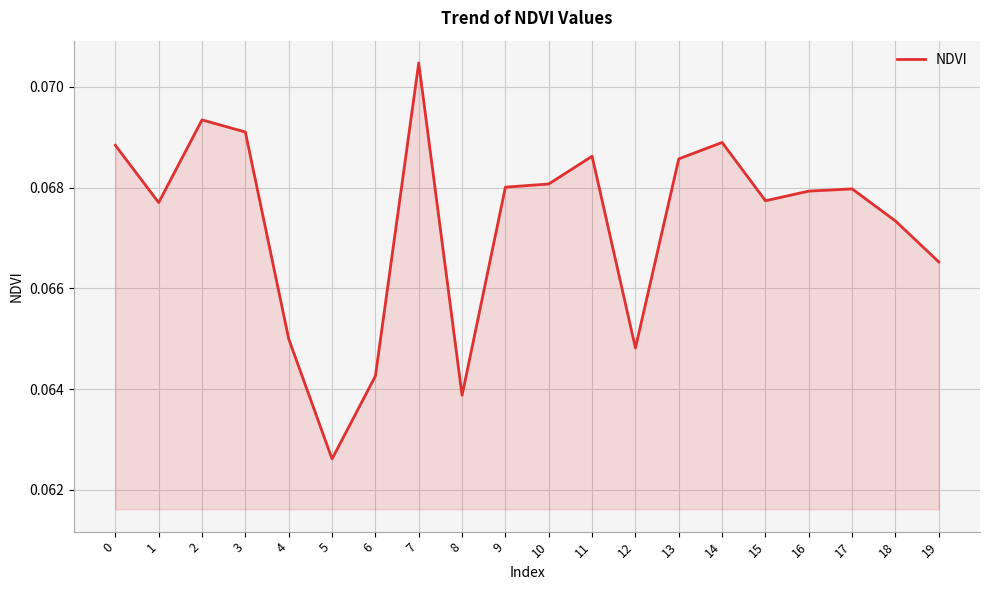

Where is the data nearest to the value 0?

5